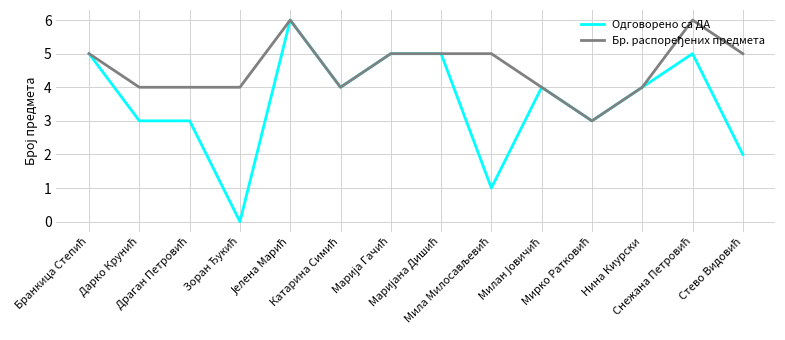

What is the greatest value displayed?

6